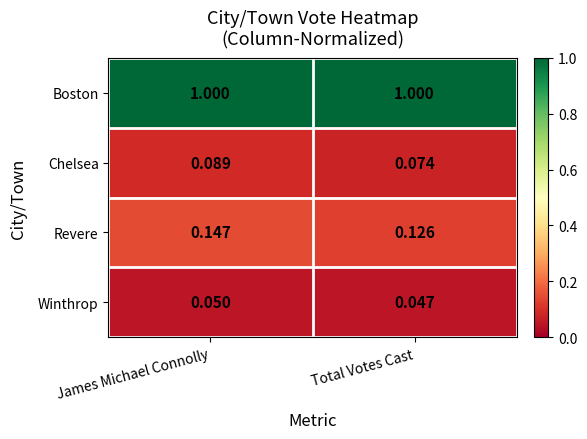

Rank the series at James Michael Connolly from lowest to highest value.

Winthrop, Chelsea, Revere, Boston